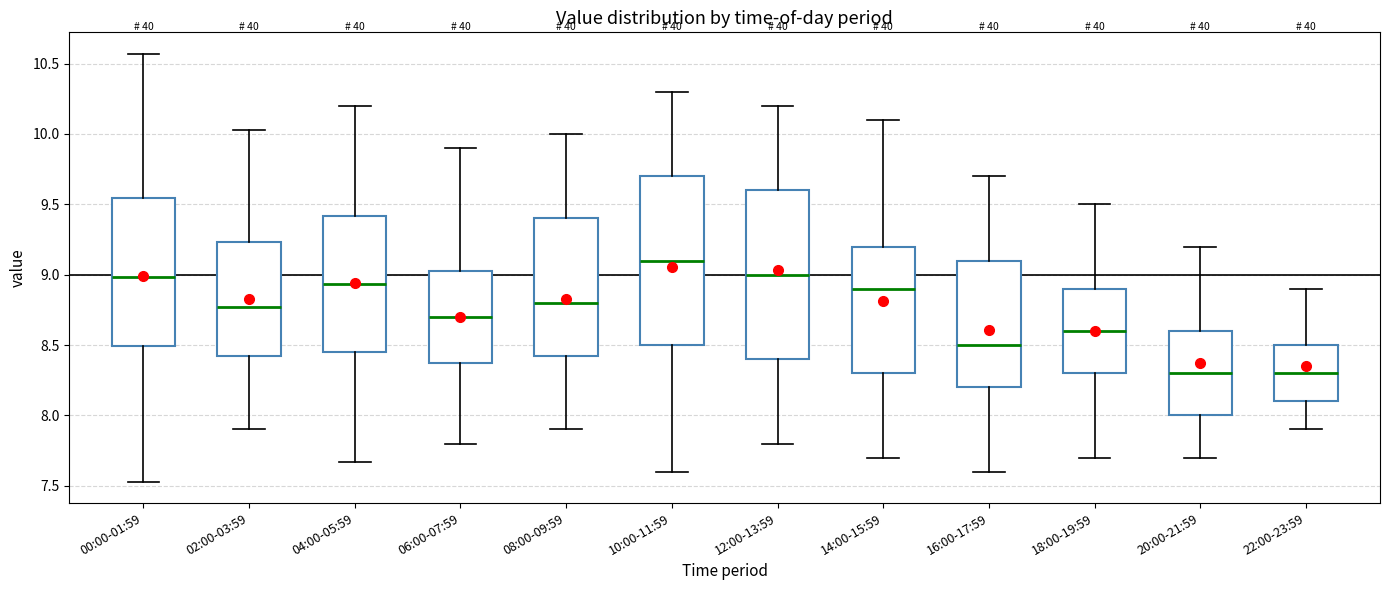

Which box has the highest median line?

10:00-11:59